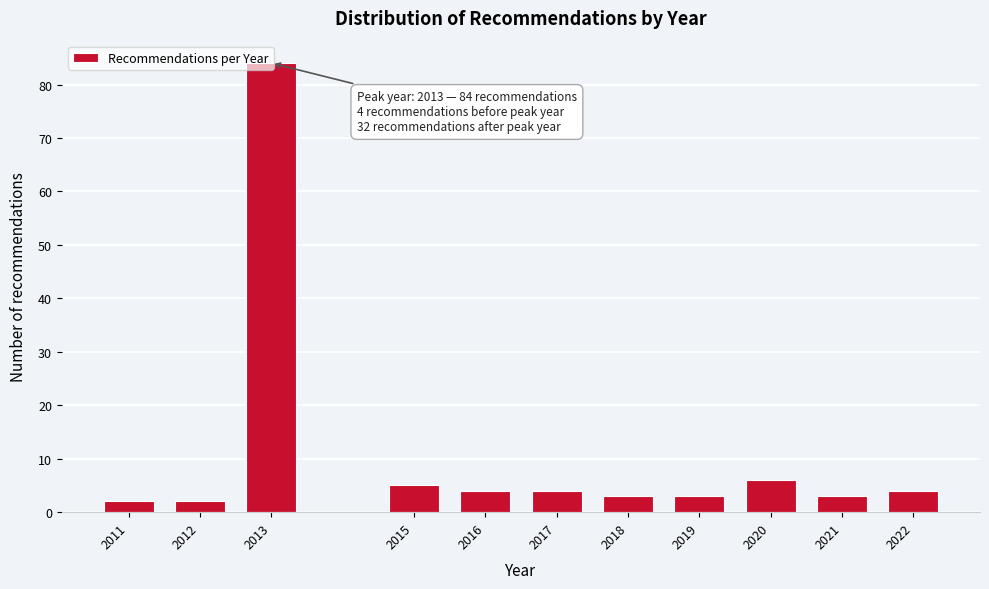

What is the ratio of the value at 2021 to the value at 2015?

0.6